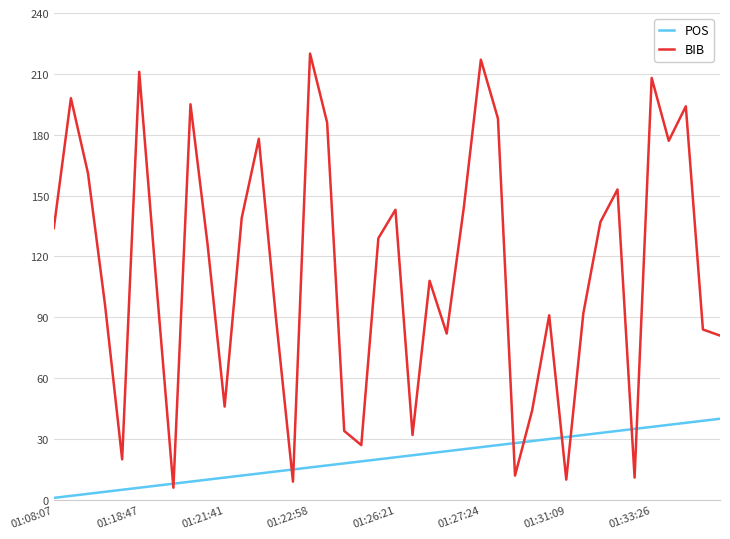

Which series has the widest spread of values?

BIB